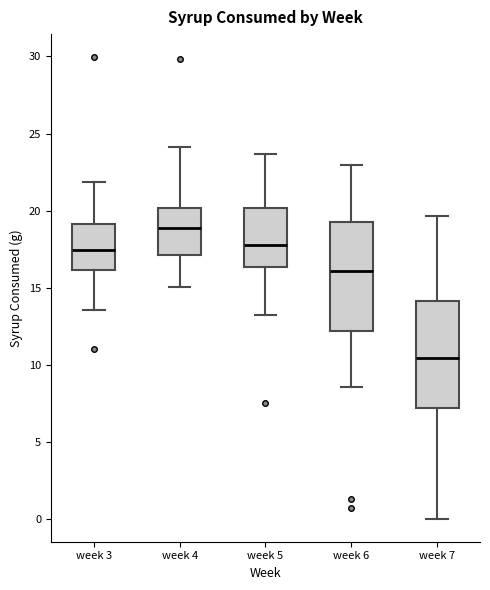

Reading left to right, transcribe this box plot: for each box, give where its median line is, the range the box spans, and where its two whiskers end, as read against the y-axis. The values are not printed on the chart, so give them approximately, as read against the axis.

week 3: median 17.5, box 16.0 to 19.0, whiskers 13.5 to 22.0
week 4: median 19.0, box 17.0 to 20.0, whiskers 15.0 to 24.0
week 5: median 18.0, box 16.5 to 20.0, whiskers 13.0 to 23.5
week 6: median 16.0, box 12.0 to 19.5, whiskers 8.5 to 23.0
week 7: median 10.5, box 7.0 to 14.0, whiskers 0.0 to 19.5